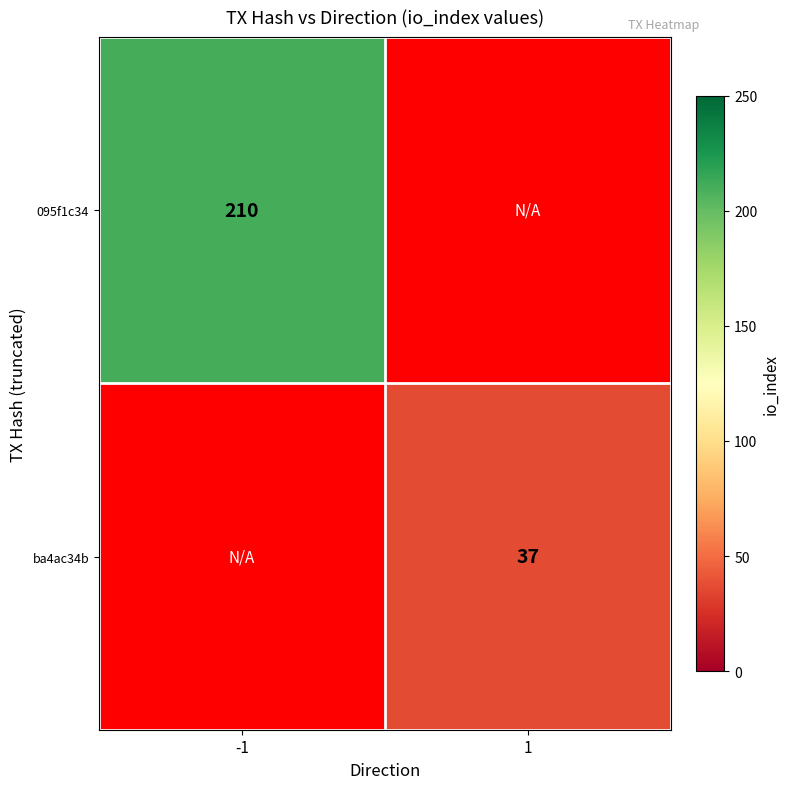

Between -1 and 1, which is larger?

1